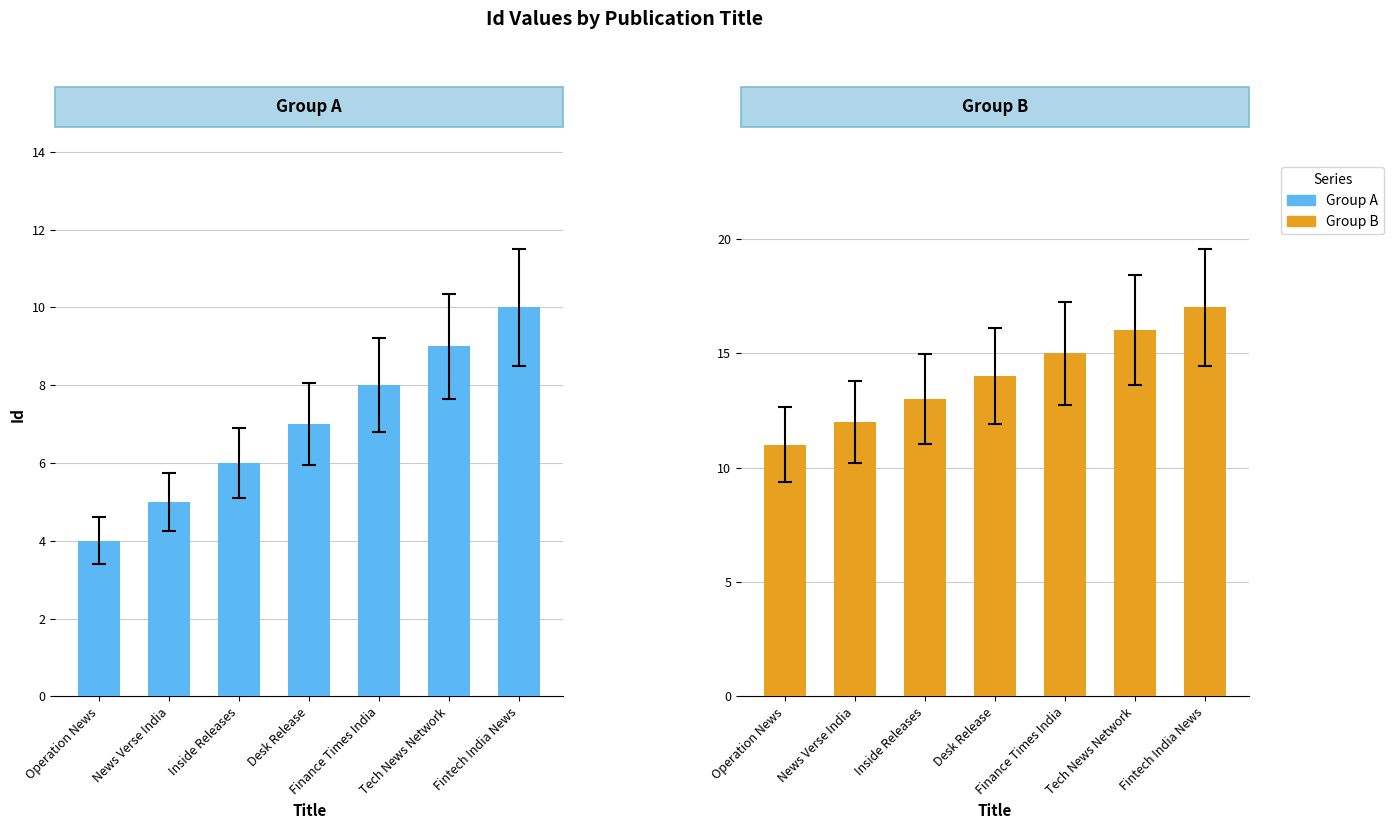

What is the spread (max minus min) of values at Inside Releases?

7